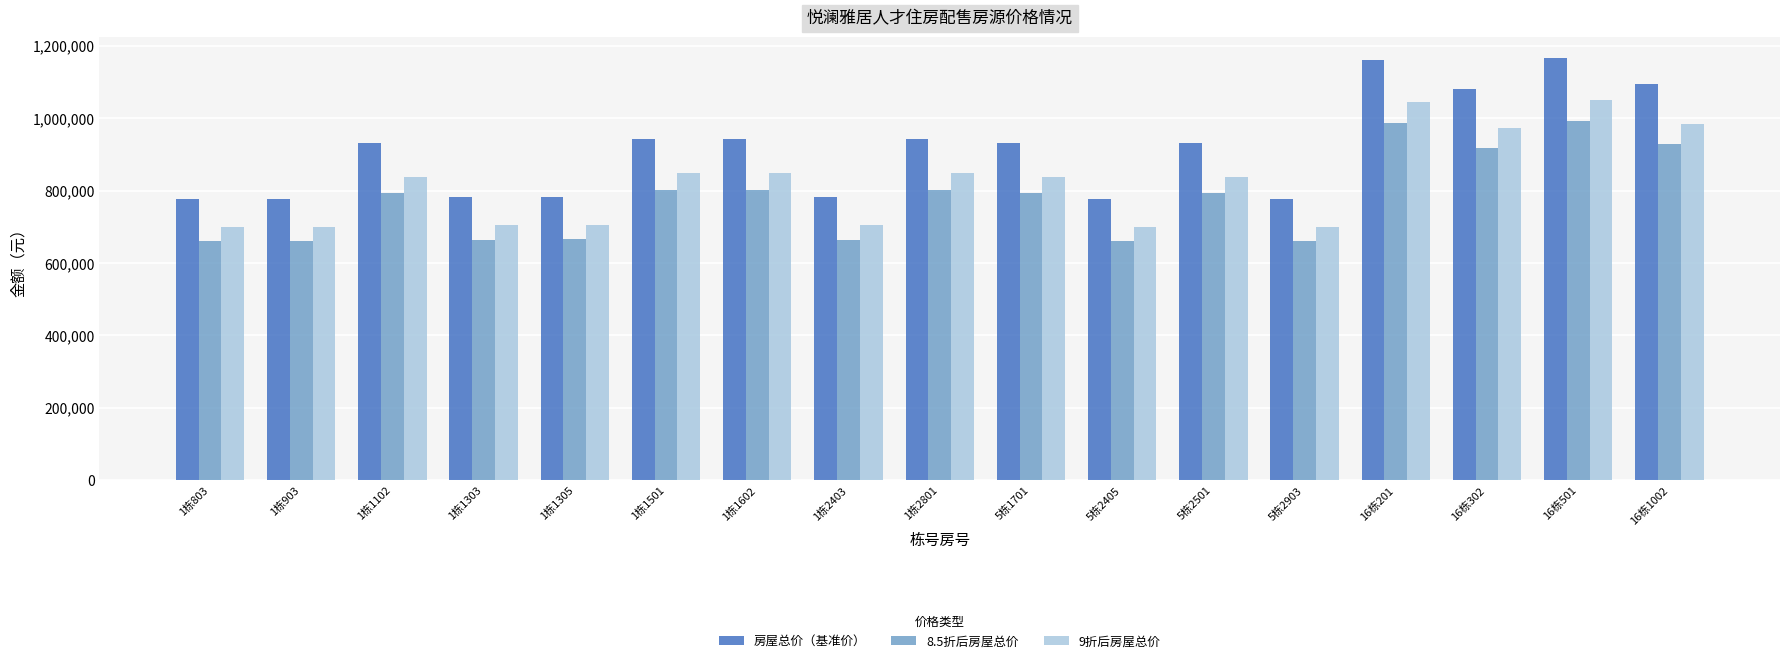

What are all the series names shown in the legend?

房屋总价（基准价）, 8.5折后房屋总价, 9折后房屋总价